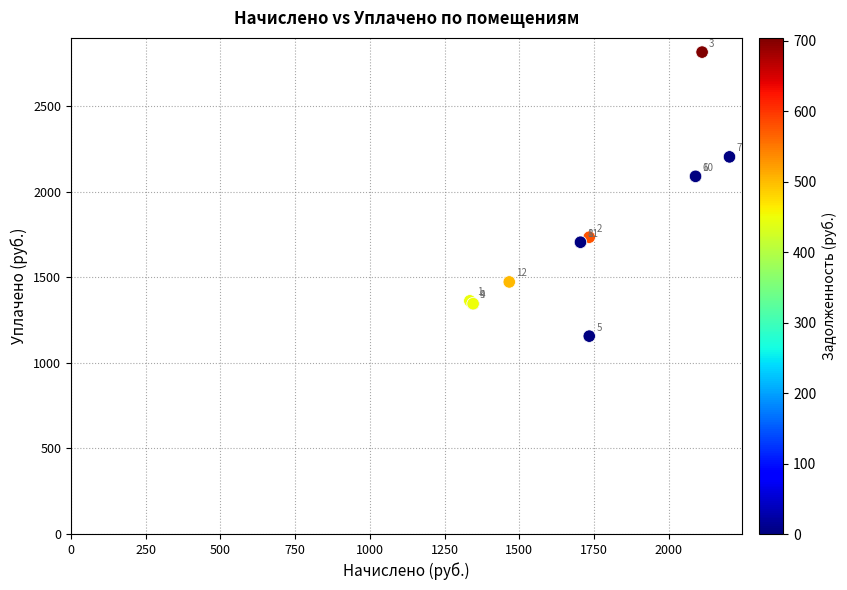

What Y value in the scatter plot is closest to 1985?

2089.6